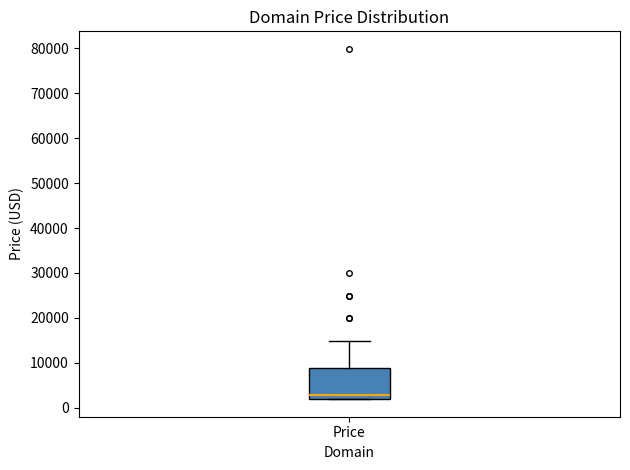

Transcribe this box plot: give where the median line is, the range the box spans, and where the two whiskers end, as read against the y-axis. The values are not printed on the chart, so give them approximately, as read against the axis.

median 3000, box 2000 to 9000, whiskers 2000 to 15000